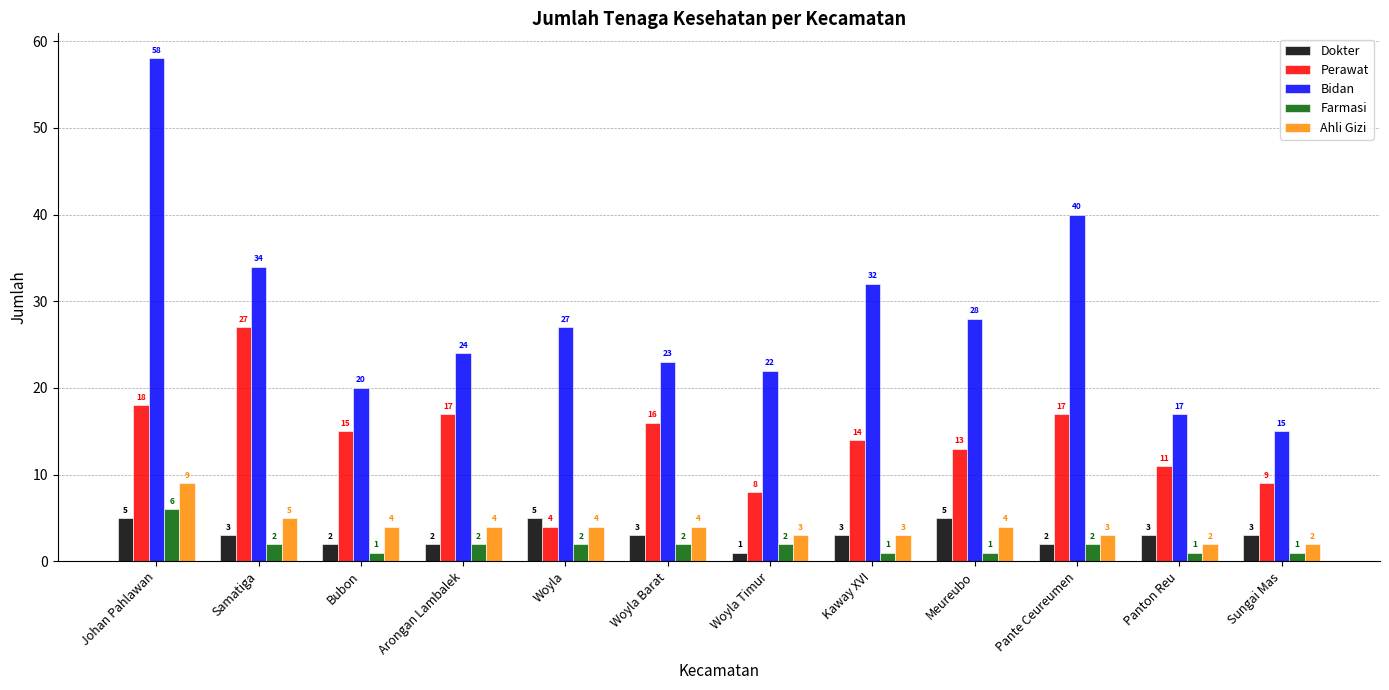

What is the sum of all Ahli Gizi values?

47